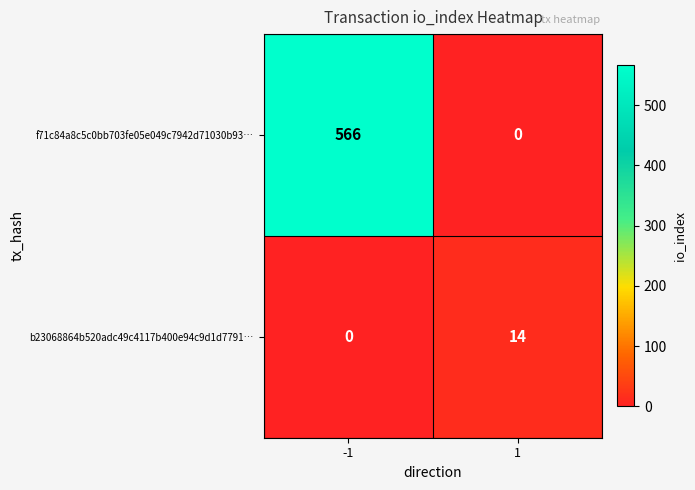

What is the approximate value of f71c84a8c5c0bb703fe05e049c7942d71030b93… at -1, to the nearest 100?

600